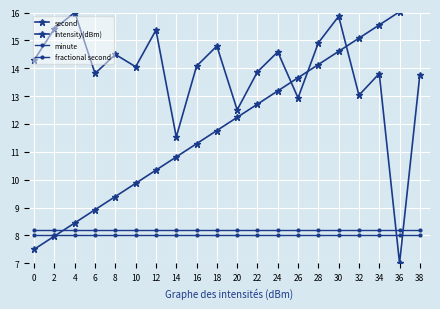

List the labels in order of intensity(dBm) value, largest first.

4, 30, 2, 12, 28, 18, 24, 8, 0, 16, 10, 22, 6, 34, 38, 32, 26, 20, 14, 36